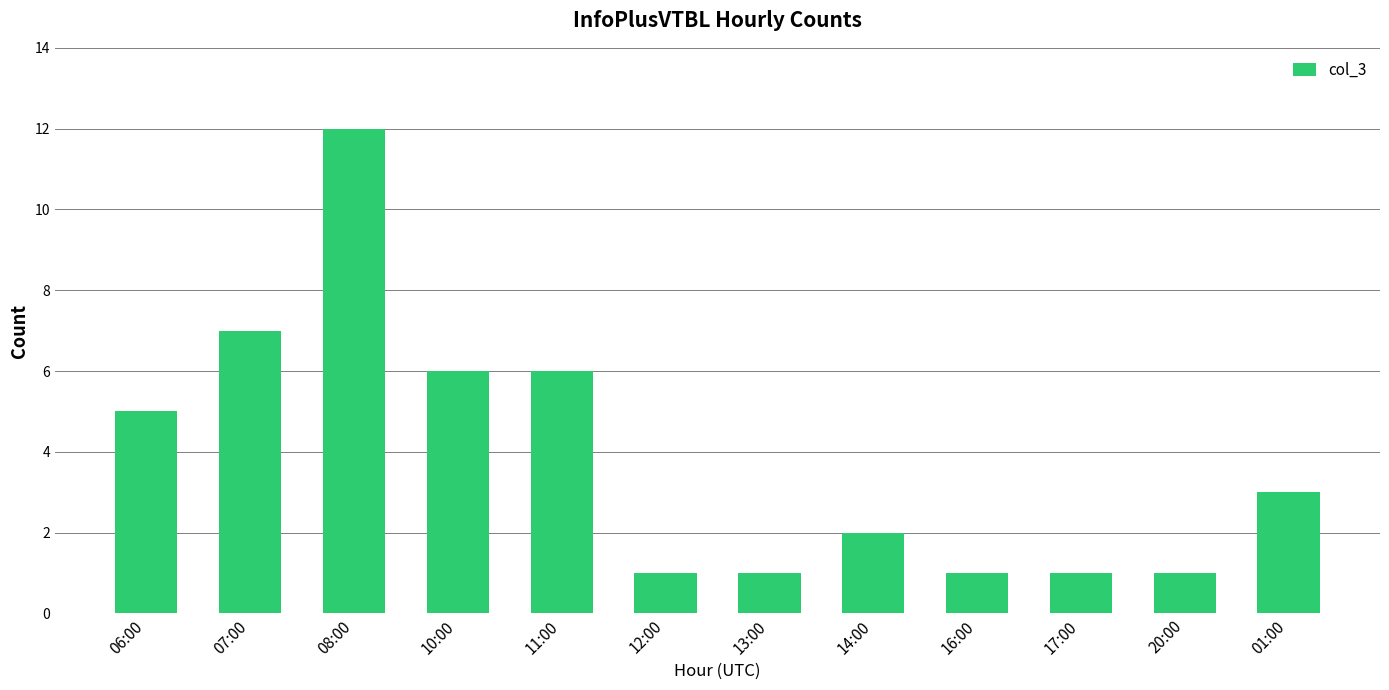

How many values are below 3?

6